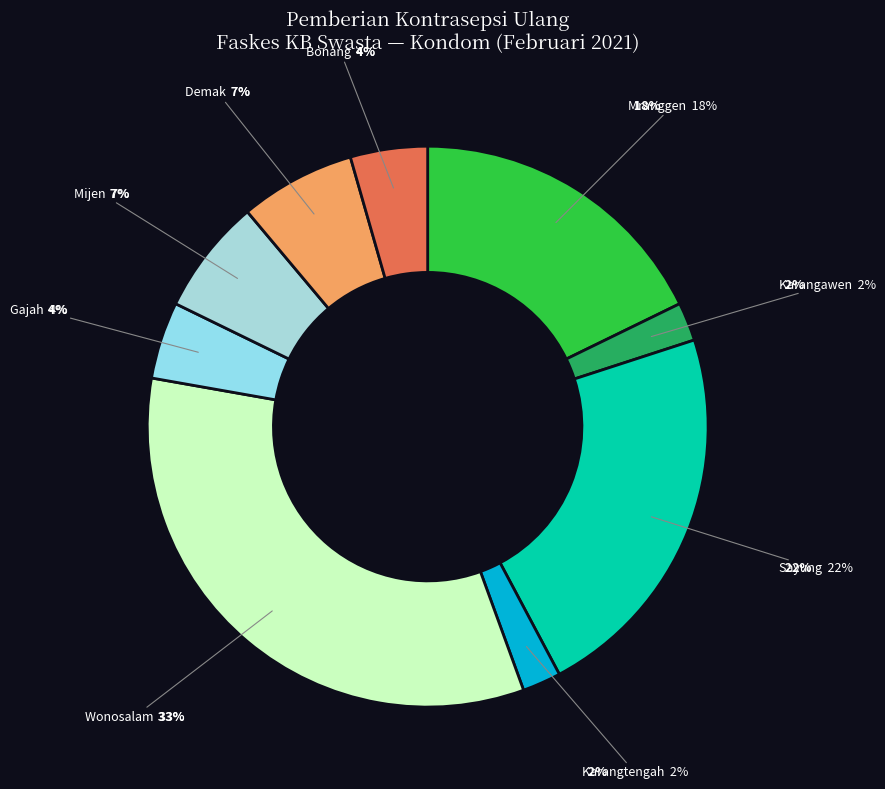

What percentage do Karangawen and Mranggen together represent?

20.0%